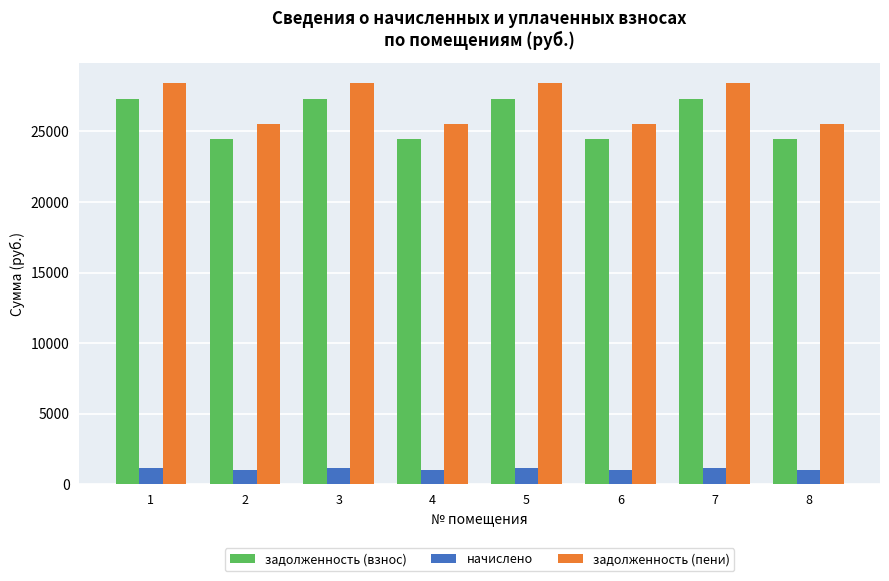

What is the maximum value for начислено?

1131.0